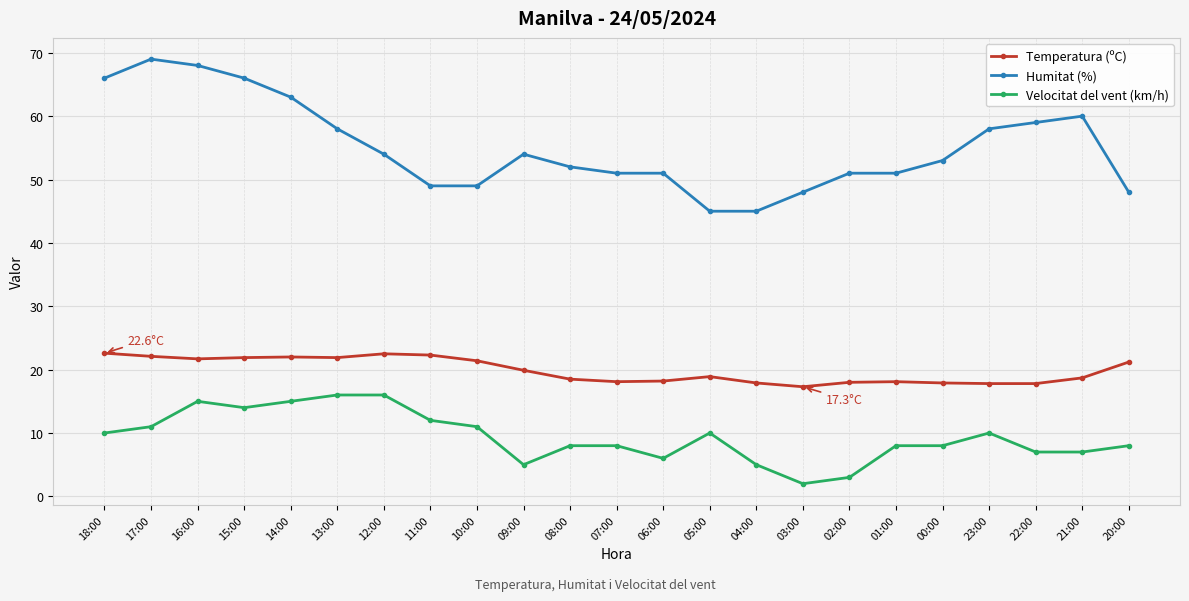

Which series has the largest range (max minus min)?

Humitat (%)